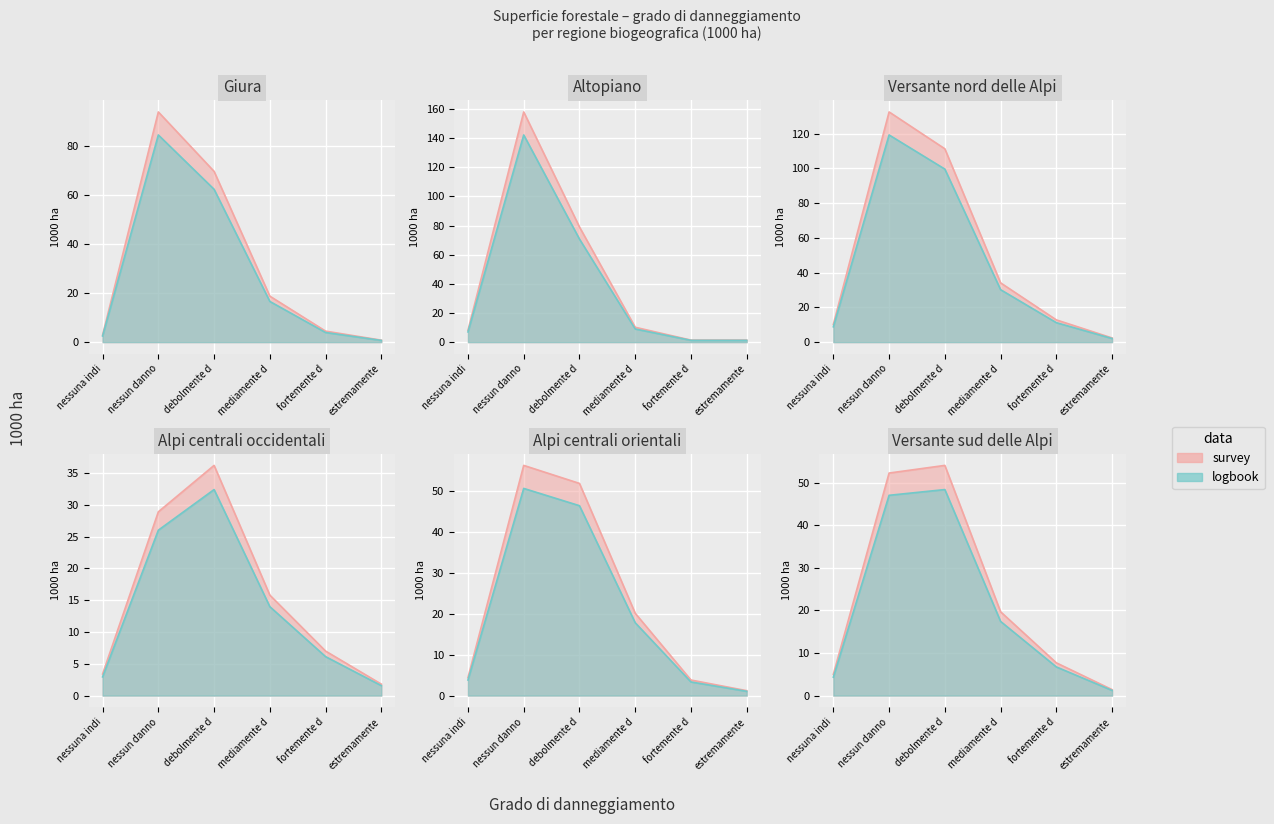

Which has a higher value, nessun danno or debolmente d?

nessun danno